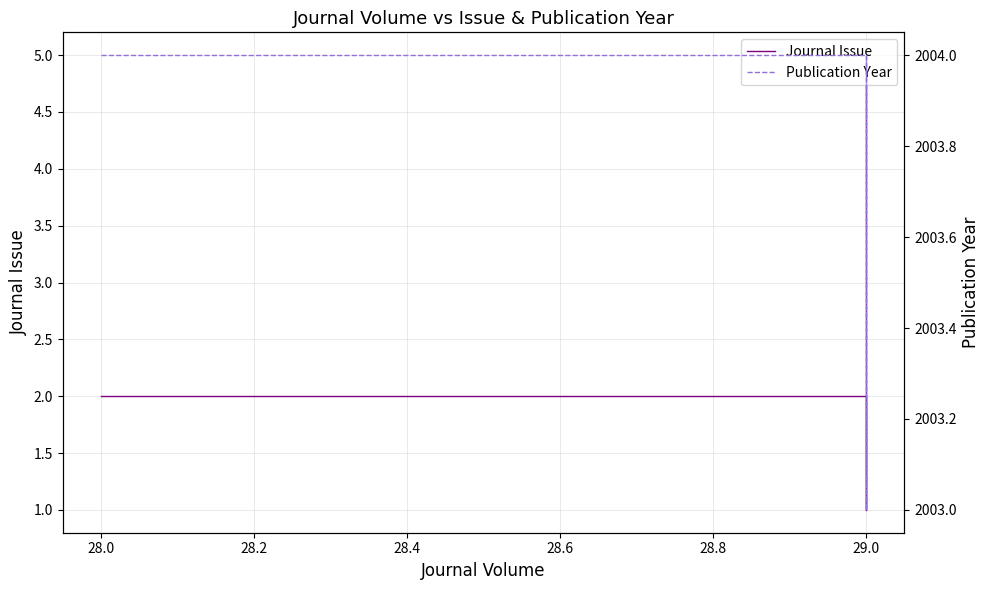

Does the chart have visible grid lines?

Yes